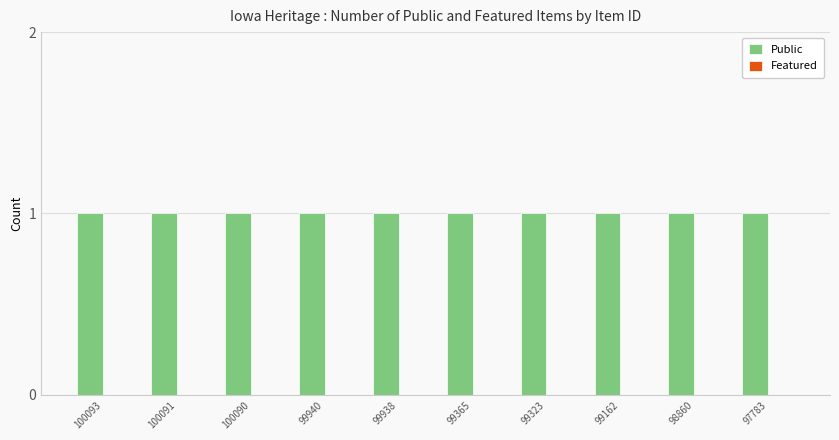

Read the Public value at 100093.

1